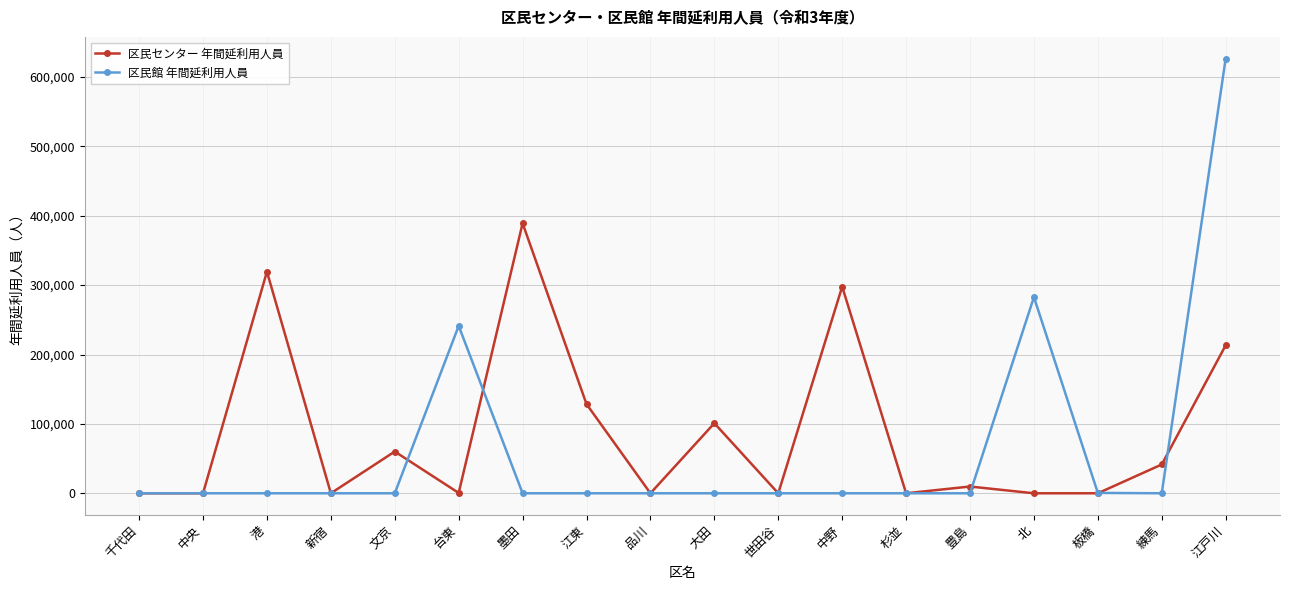

At which label is 区民館 年間延利用人員 closest to 313224?

北